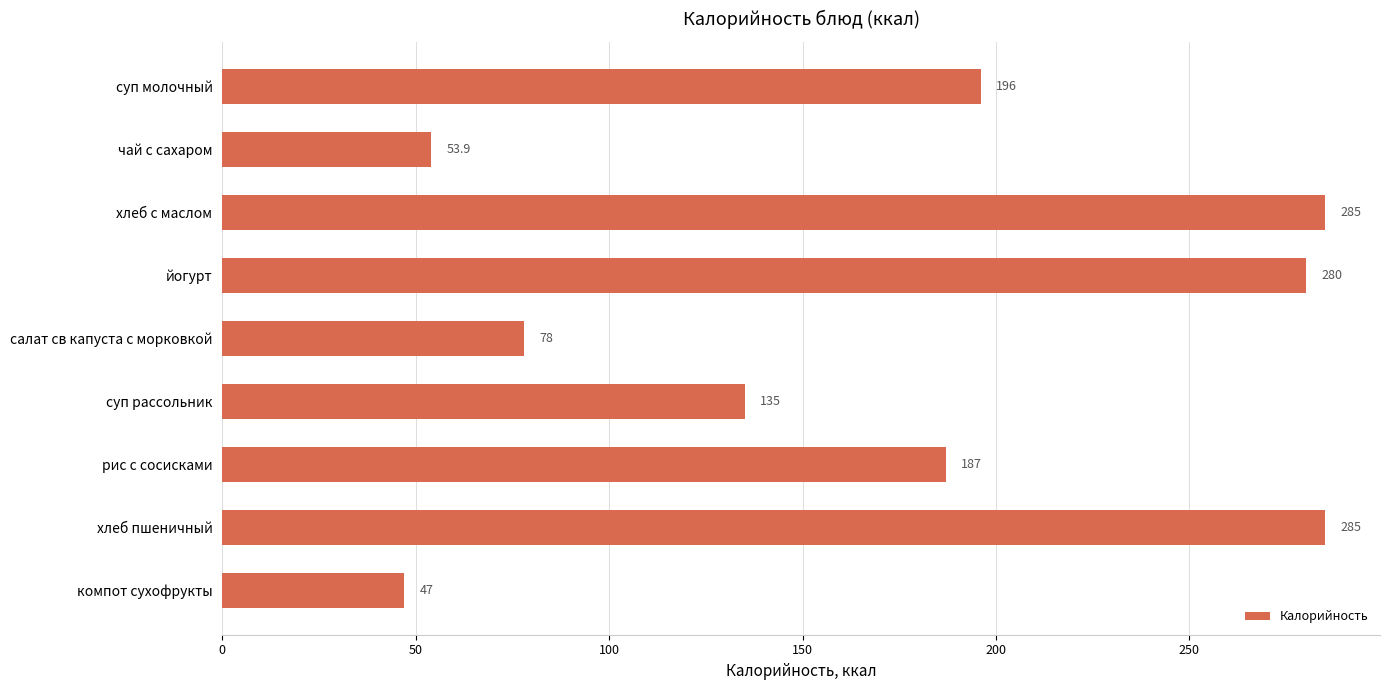

Between йогурт and суп рассольник, which is larger?

йогурт